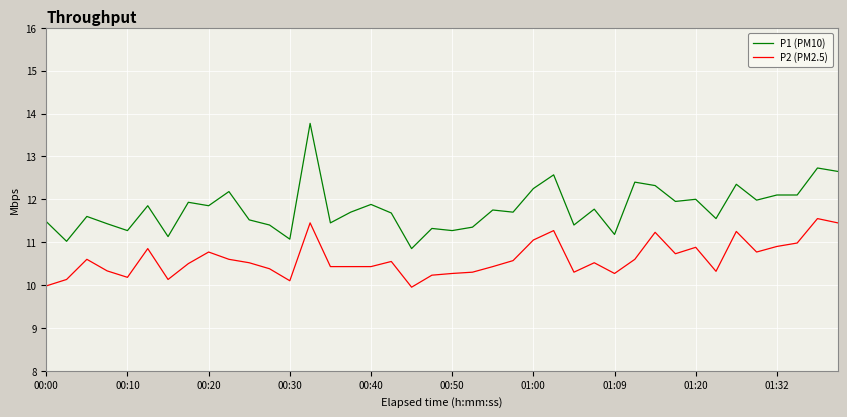

Rank the series by their average value, from highest to lowest.

P1 (PM10), P2 (PM2.5)